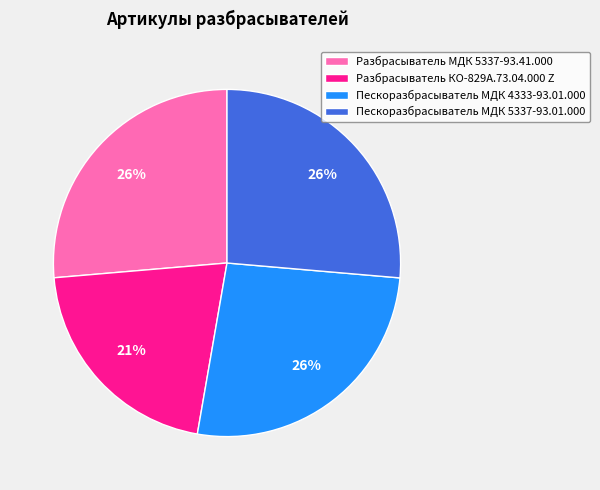

How many segments does this pie chart have?

4